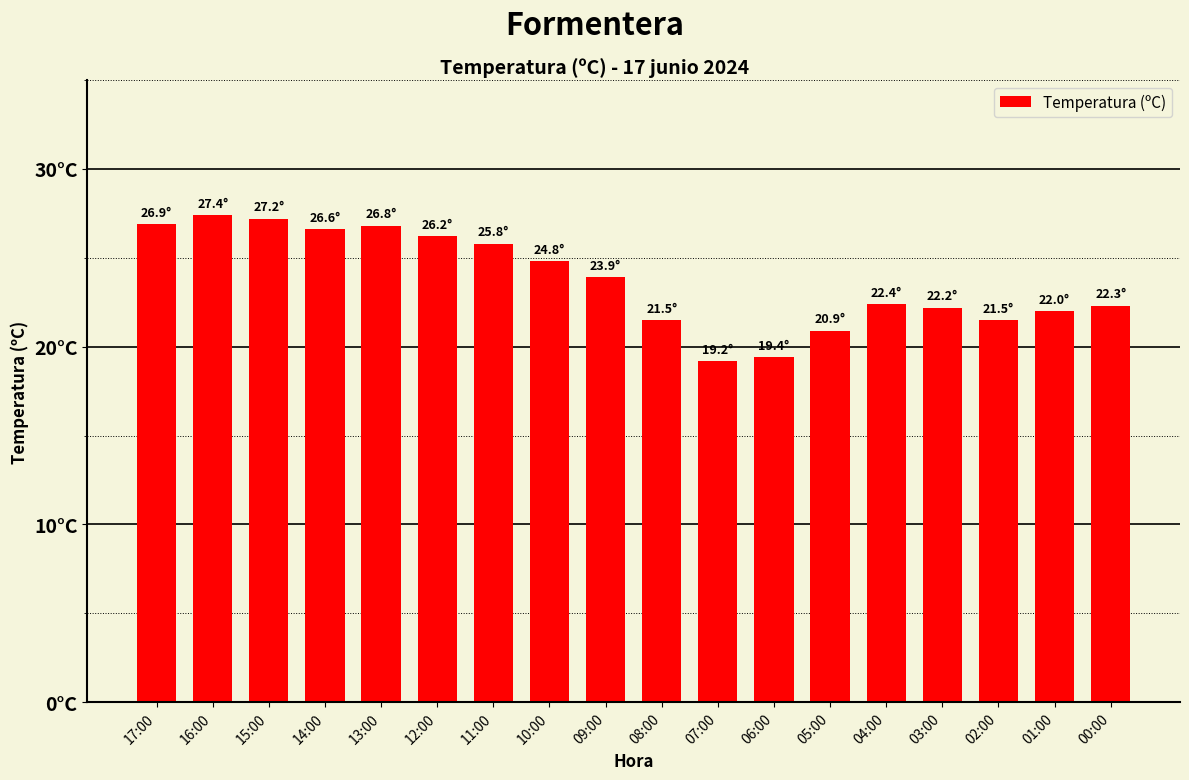

Rank the categories by value from highest to lowest.

16:00, 15:00, 17:00, 13:00, 14:00, 12:00, 11:00, 10:00, 09:00, 04:00, 00:00, 03:00, 01:00, 08:00, 02:00, 05:00, 06:00, 07:00